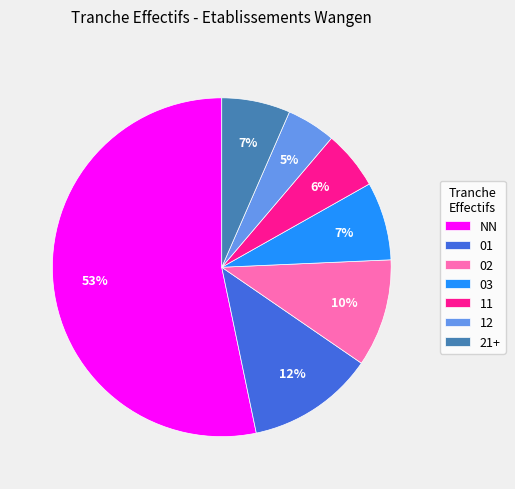

Is the sum of NN and 01 greater than half?

Yes